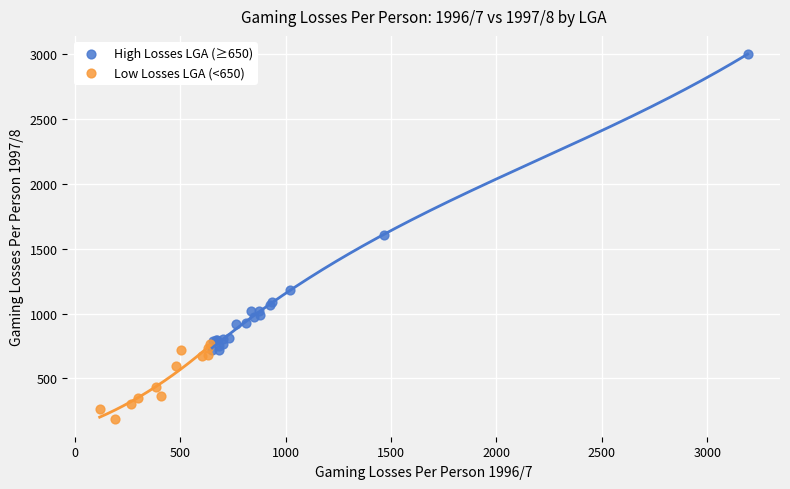

What are all the series names shown in the legend?

High Losses LGA (≥650), Low Losses LGA (<650)